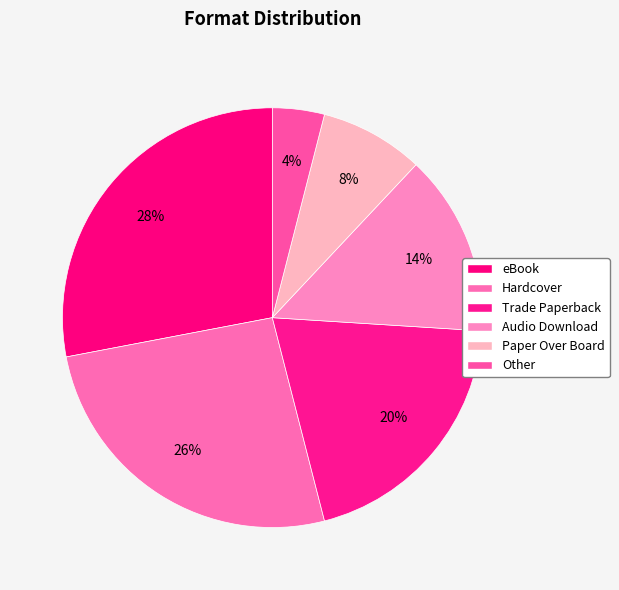

What is the smallest slice in the pie chart?

Other